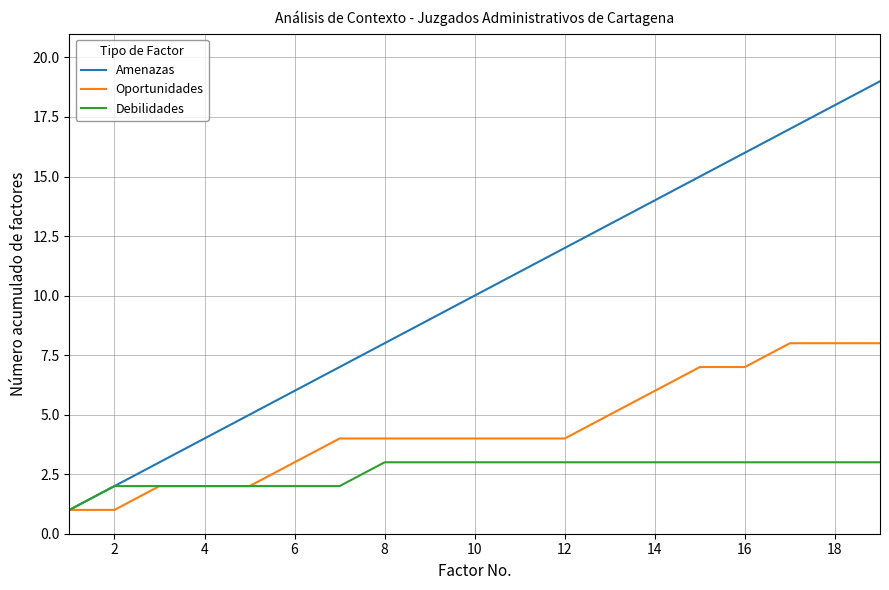

Which series has the widest spread of values?

Amenazas